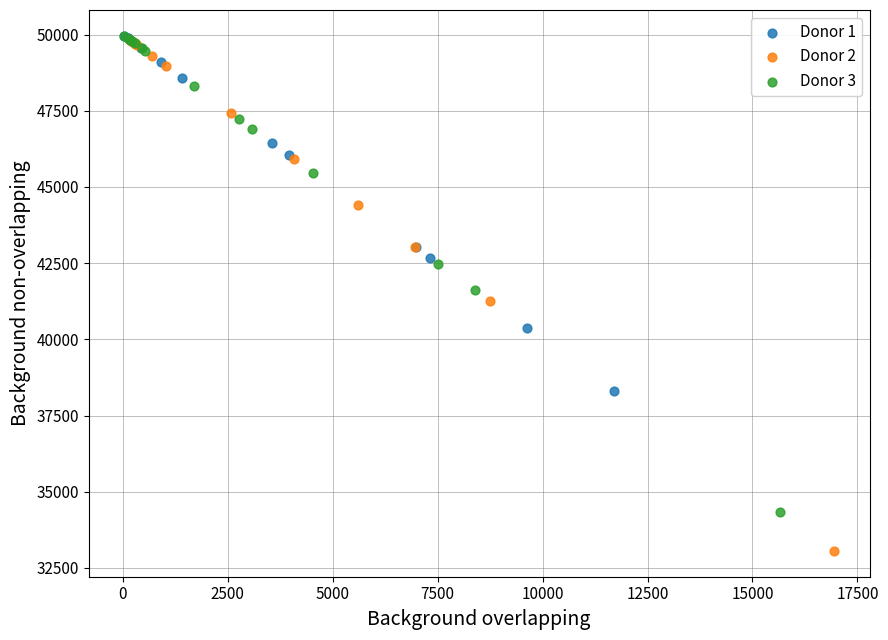

What are all the series names shown in the legend?

Donor 1, Donor 2, Donor 3